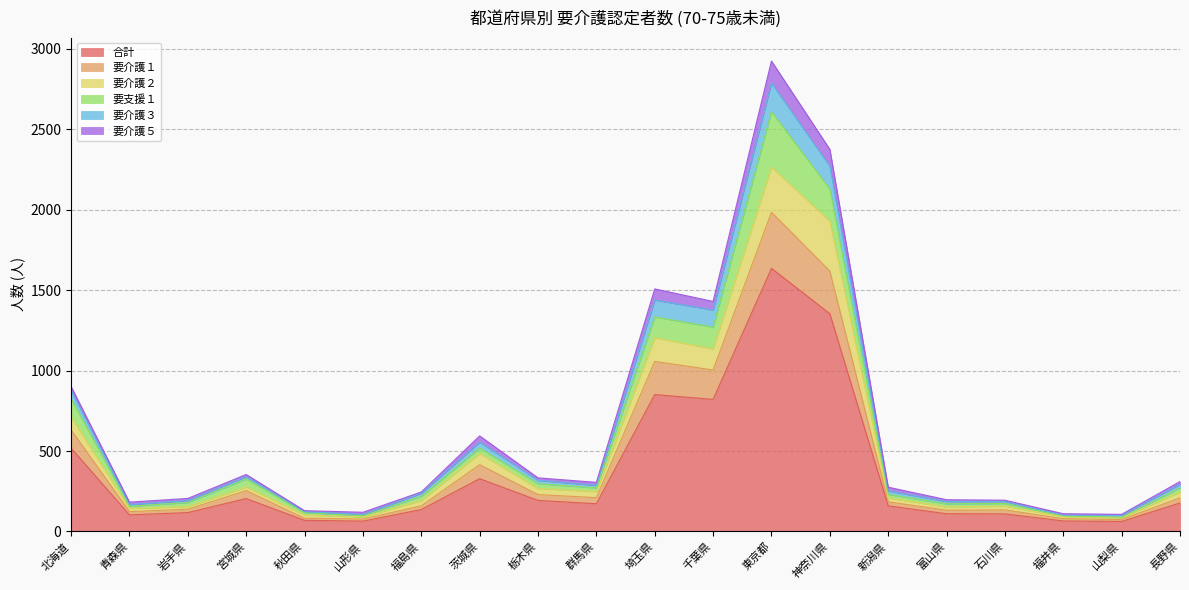

How many interior local peaks does the 要介護５ series have?

4